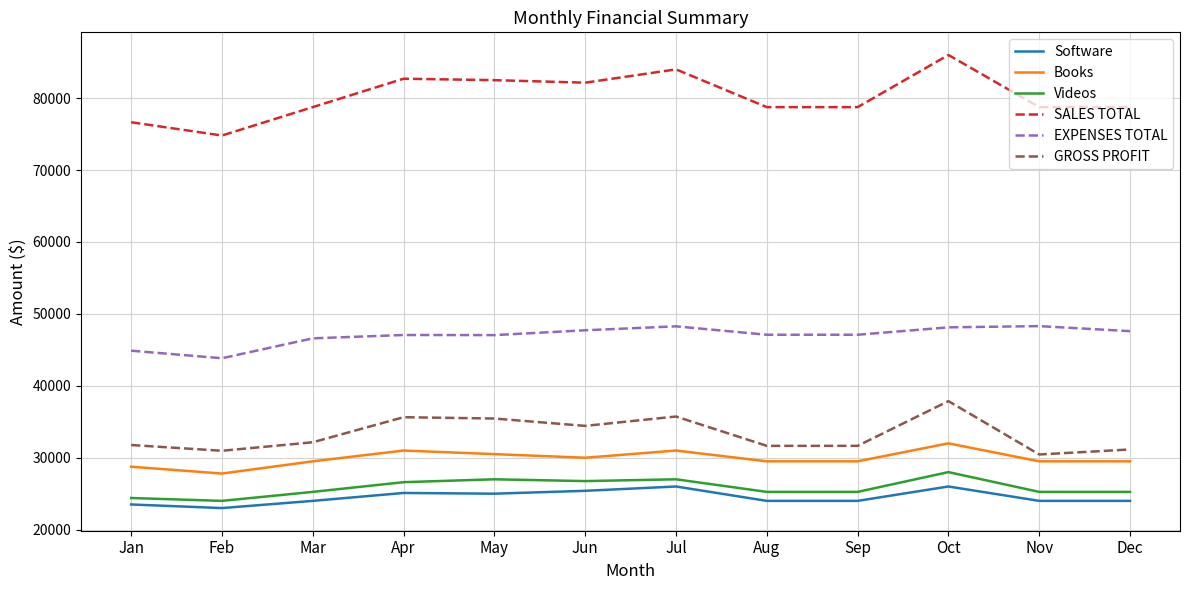

List the series in order of their peak value, lowest first.

Software, Videos, Books, GROSS PROFIT, EXPENSES TOTAL, SALES TOTAL